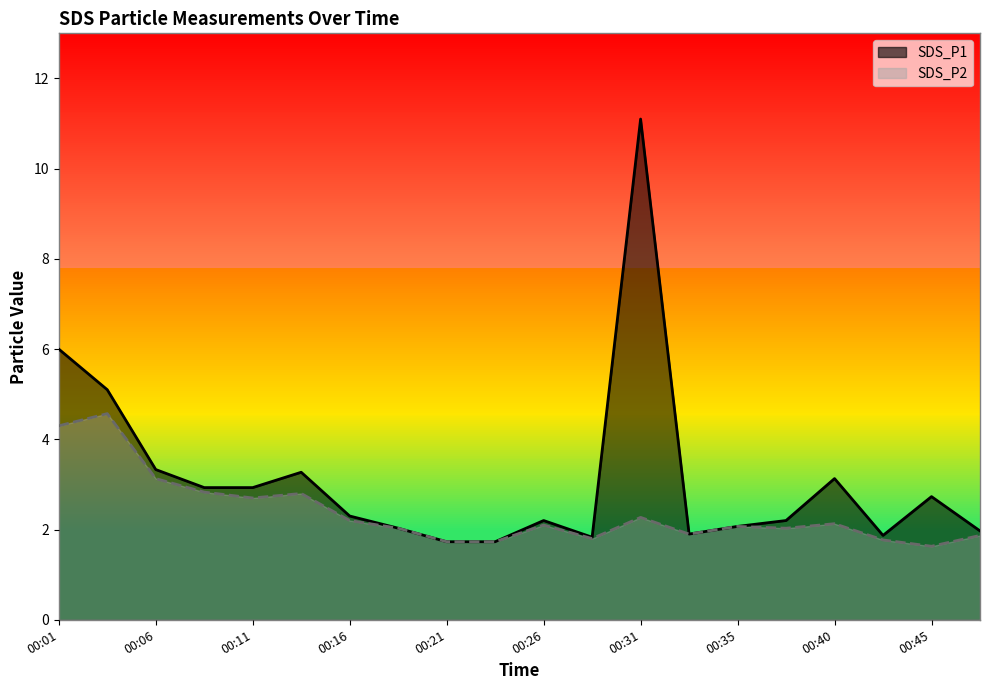

How many lines are shown in the chart?

2